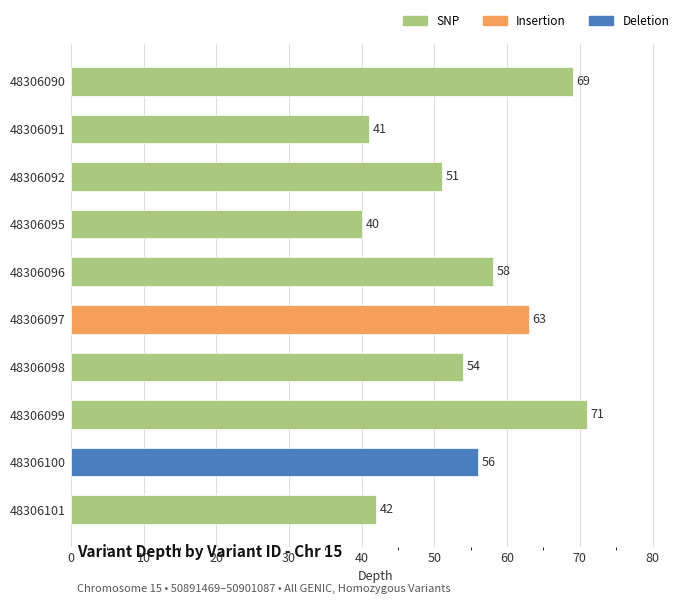

Between 48306097 and 48306101, which is larger?

48306097